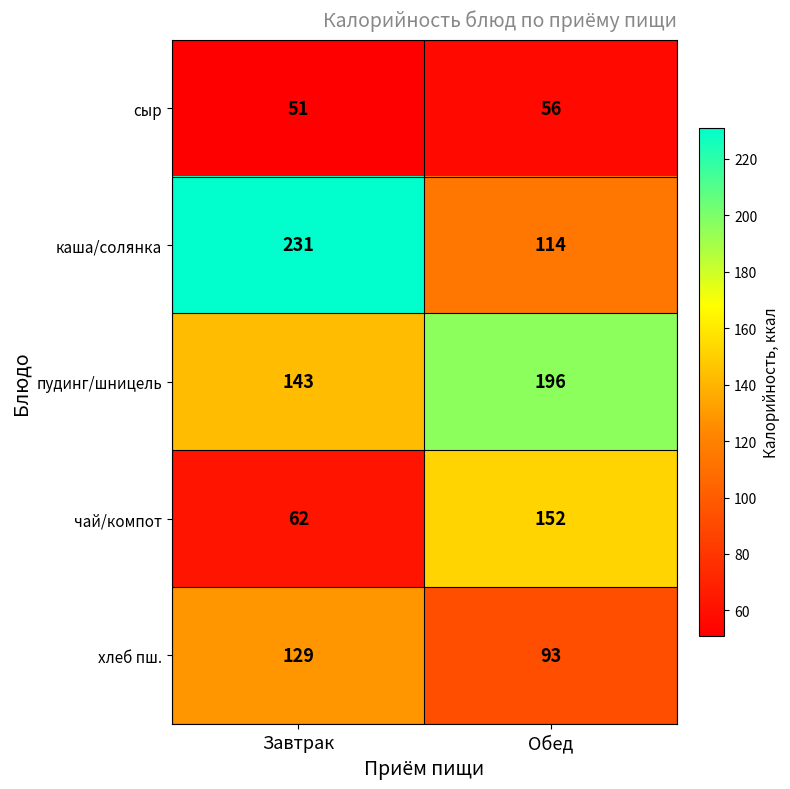

The хлеб пш. series shows 129 at Завтрак. True or false?

True